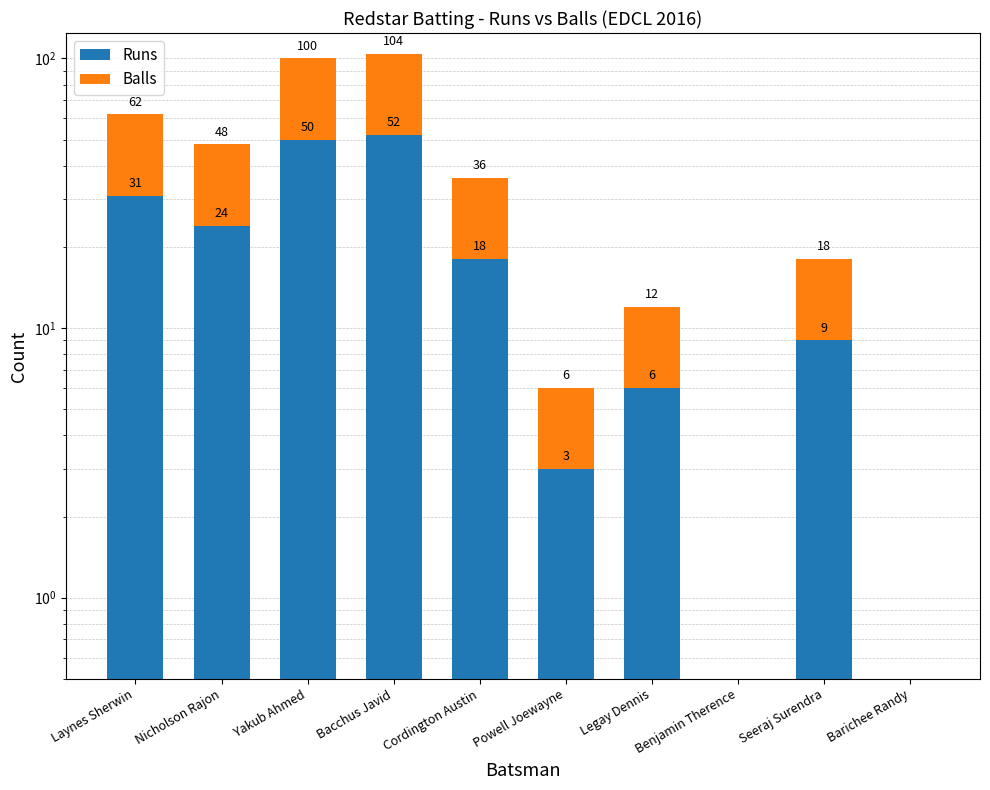

Between Yakub Ahmed and Cordington Austin, which series saw the biggest shift?

Runs